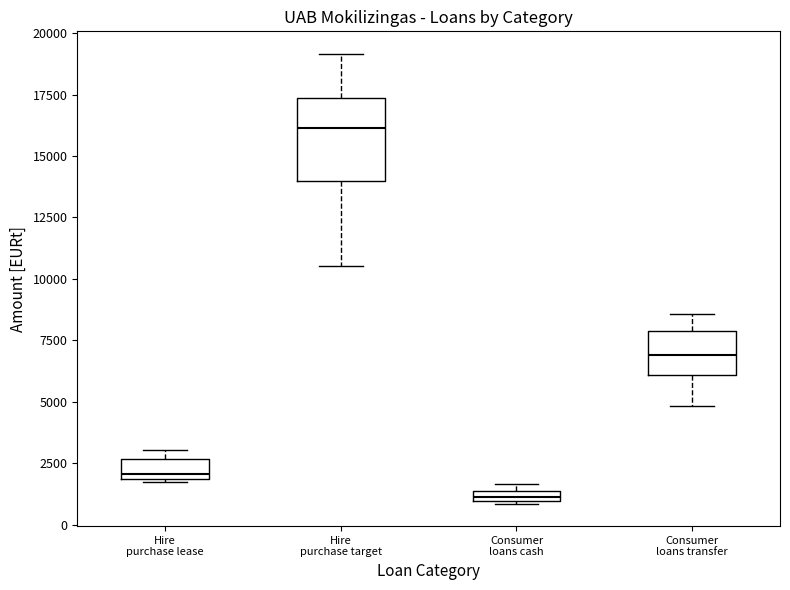

Where does the median line of the box for Hire purchase target sit on the y-axis? The values are not printed on the chart, so give them approximately, as read against the axis.

16000